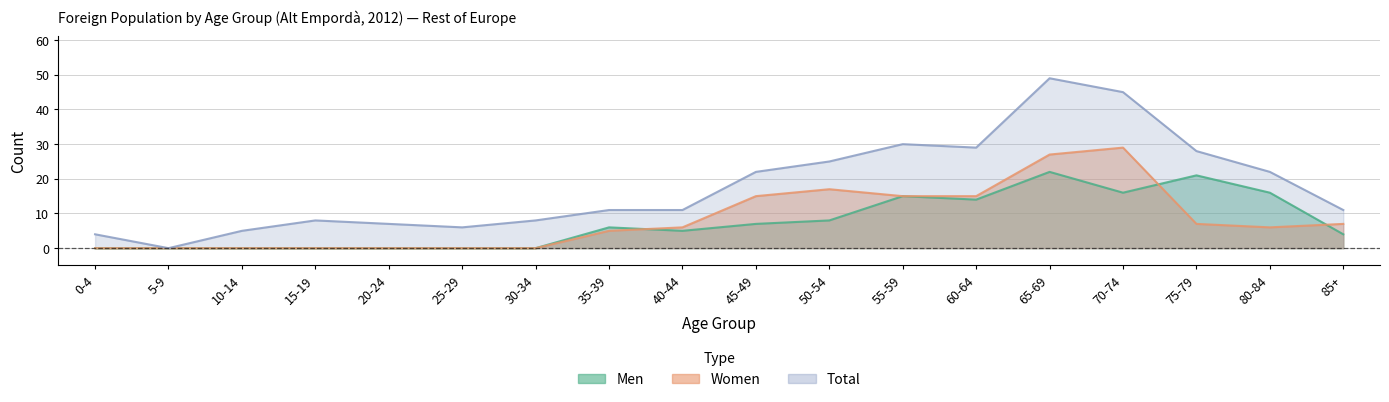

Reading left to right, extract all data points from this chart.

Men: 0-4=0	5-9=0	10-14=0	15-19=0	20-24=0	25-29=0	30-34=0	35-39=6	40-44=5	45-49=7	50-54=8	55-59=15	60-64=14	65-69=22	70-74=16	75-79=21	80-84=16	85+=4
Women: 0-4=0	5-9=0	10-14=0	15-19=0	20-24=0	25-29=0	30-34=0	35-39=5	40-44=6	45-49=15	50-54=17	55-59=15	60-64=15	65-69=27	70-74=29	75-79=7	80-84=6	85+=7
Total: 0-4=4	5-9=0	10-14=5	15-19=8	20-24=7	25-29=6	30-34=8	35-39=11	40-44=11	45-49=22	50-54=25	55-59=30	60-64=29	65-69=49	70-74=45	75-79=28	80-84=22	85+=11